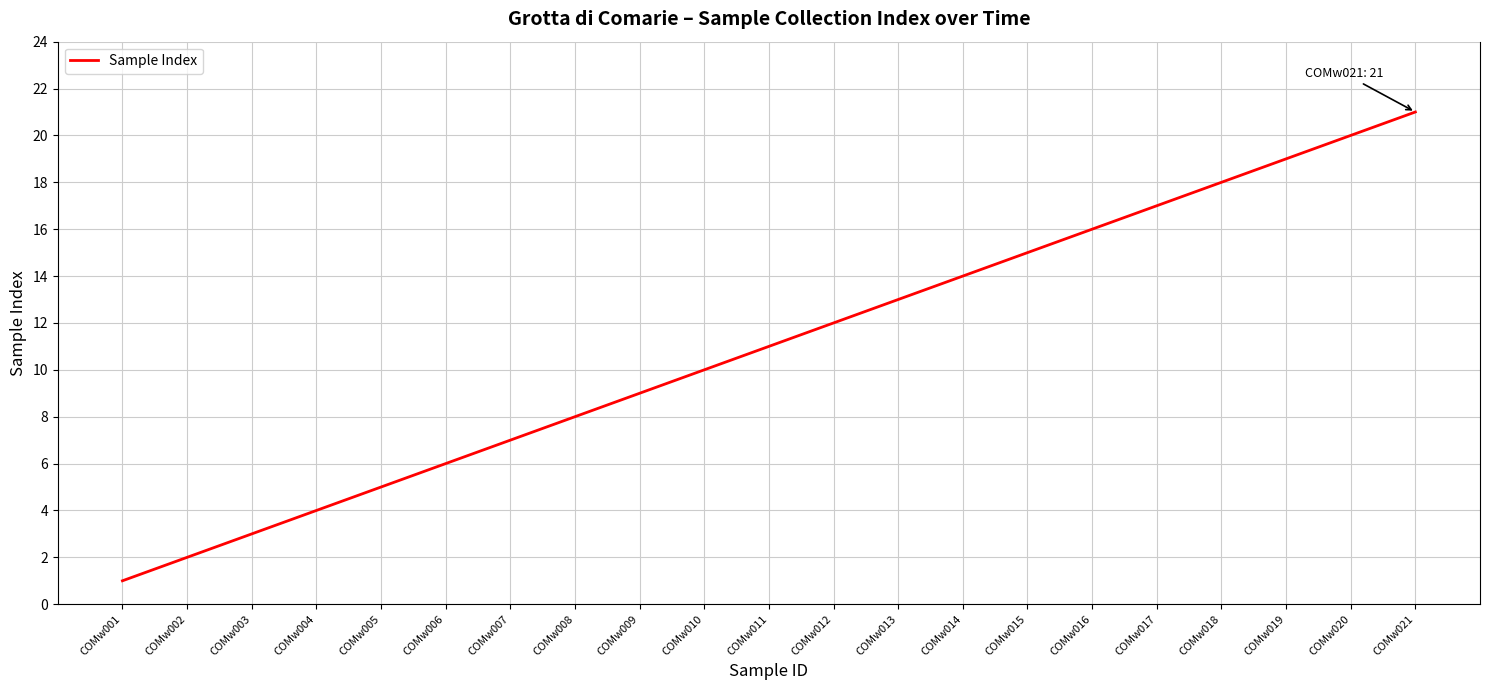

How many lines are shown in the chart?

1